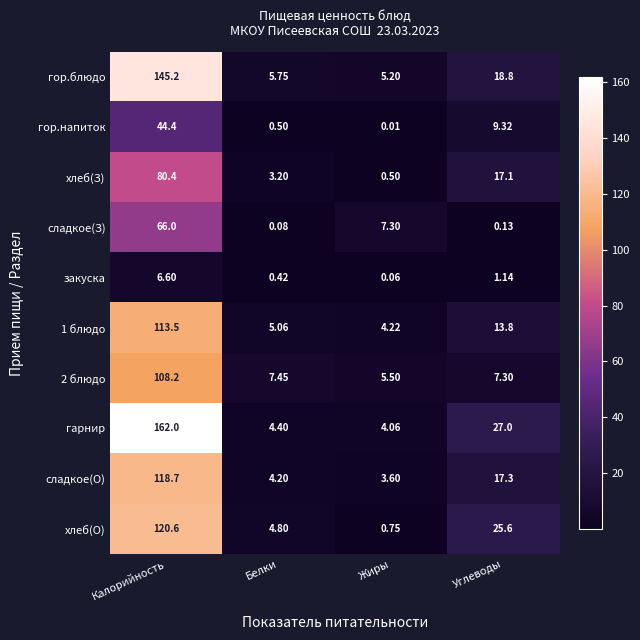

At which category does the chart reach its minimum across all series?

Жиры